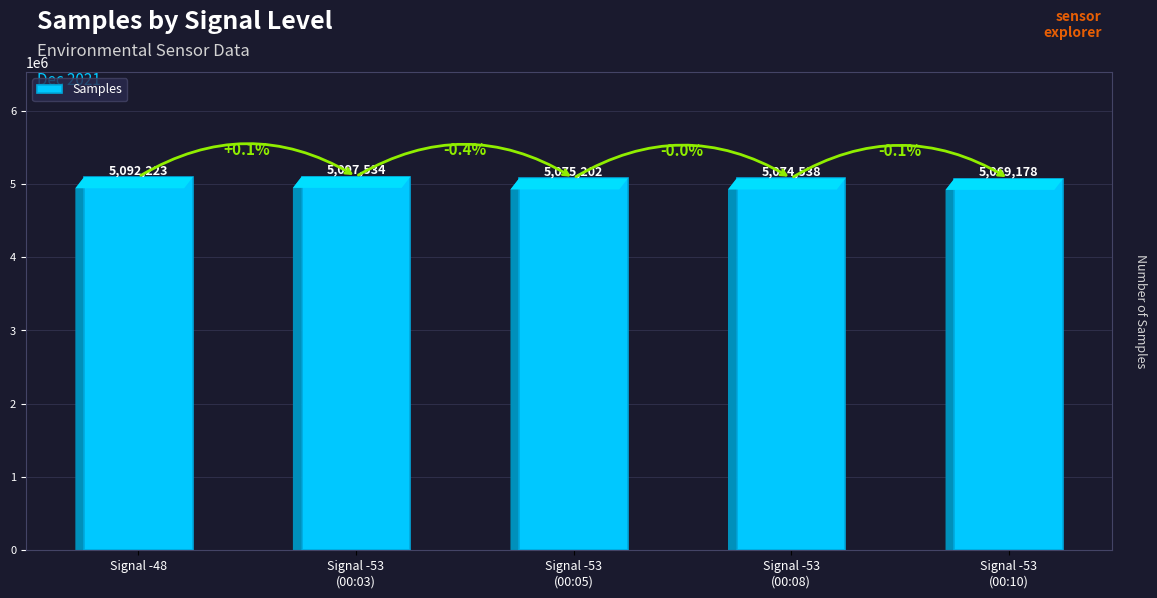

True or false: the data shows 8736858 at Signal -53
(00:08).

False